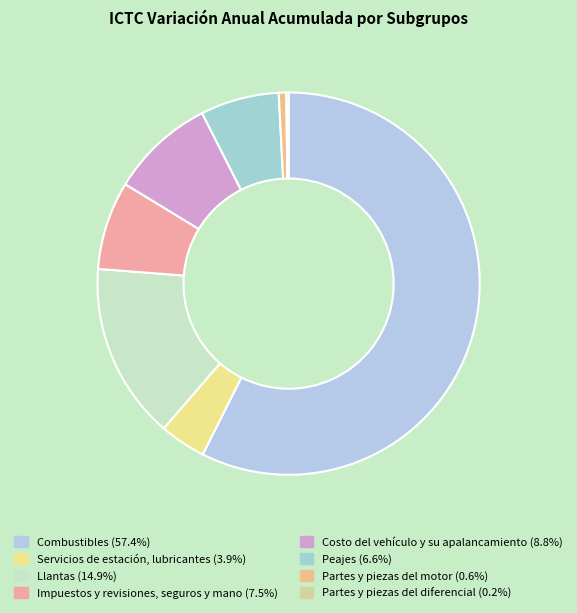

Between Combustibles and Servicios de estación, lubricantes, which is larger?

Combustibles